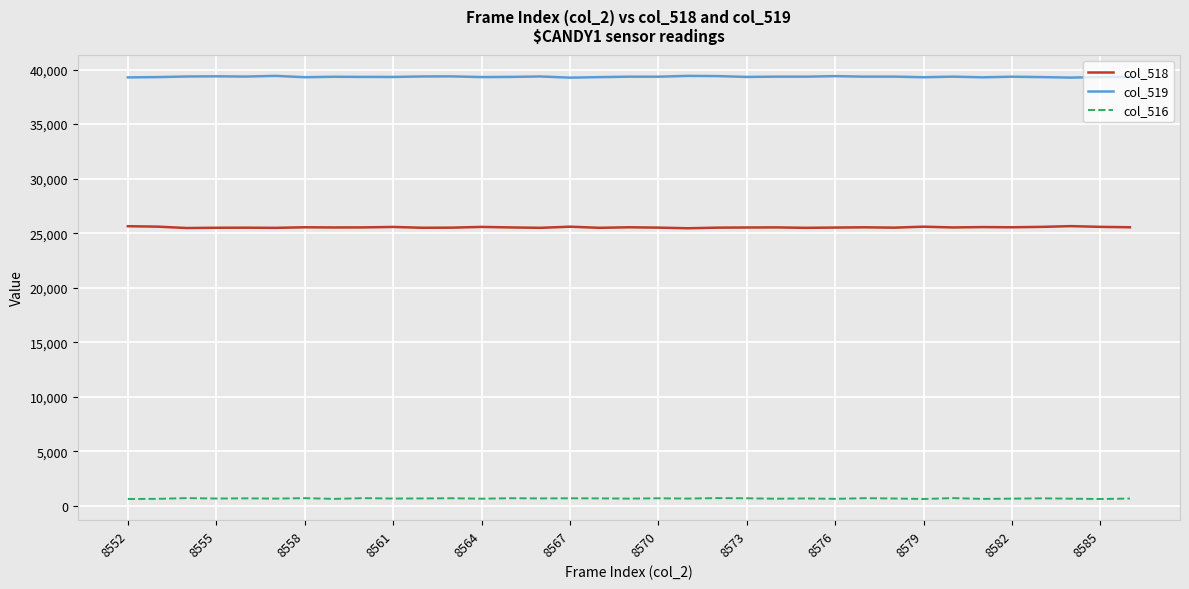

True or false: col_516 and col_518 intersect in this chart.

False